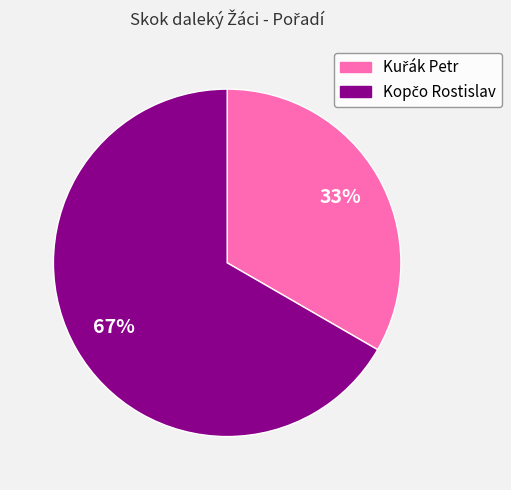

To the nearest percent, what is the average slice percentage?

50%